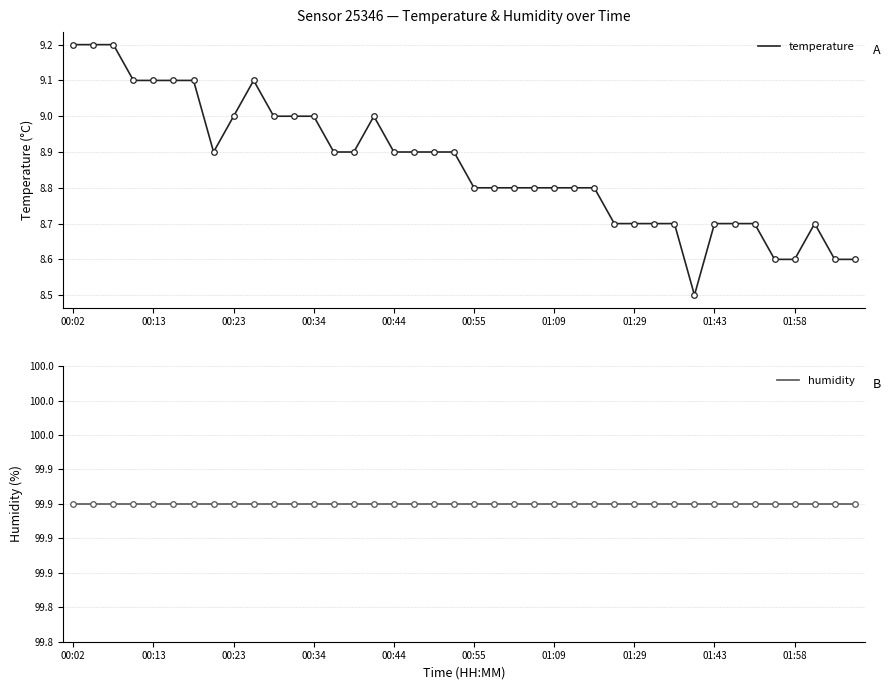

The value of temperature at 01:43 is 8.7. True or false?

True